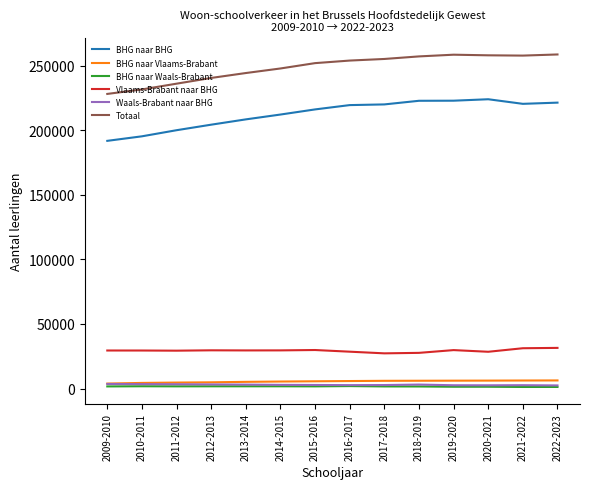

What is the minimum value for Totaal?

228059